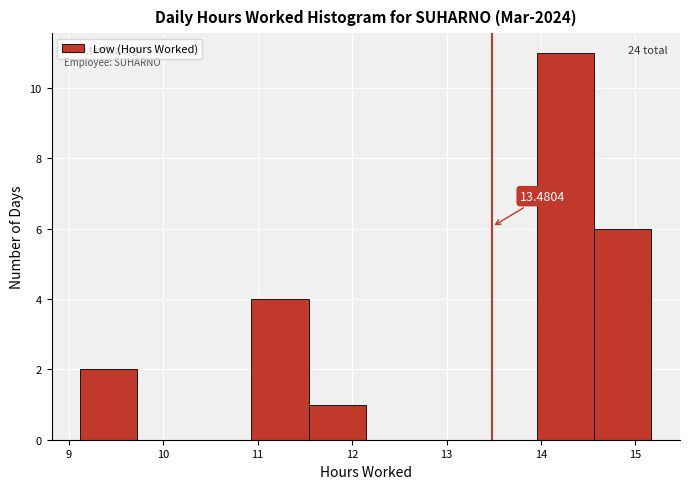

Over which range of the x-axis is the bar tallest?

14.0 to 14.6